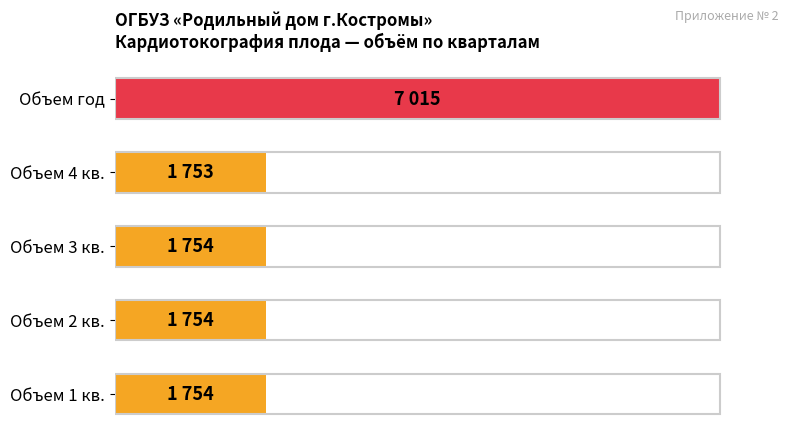

Are the bars horizontal?

Yes